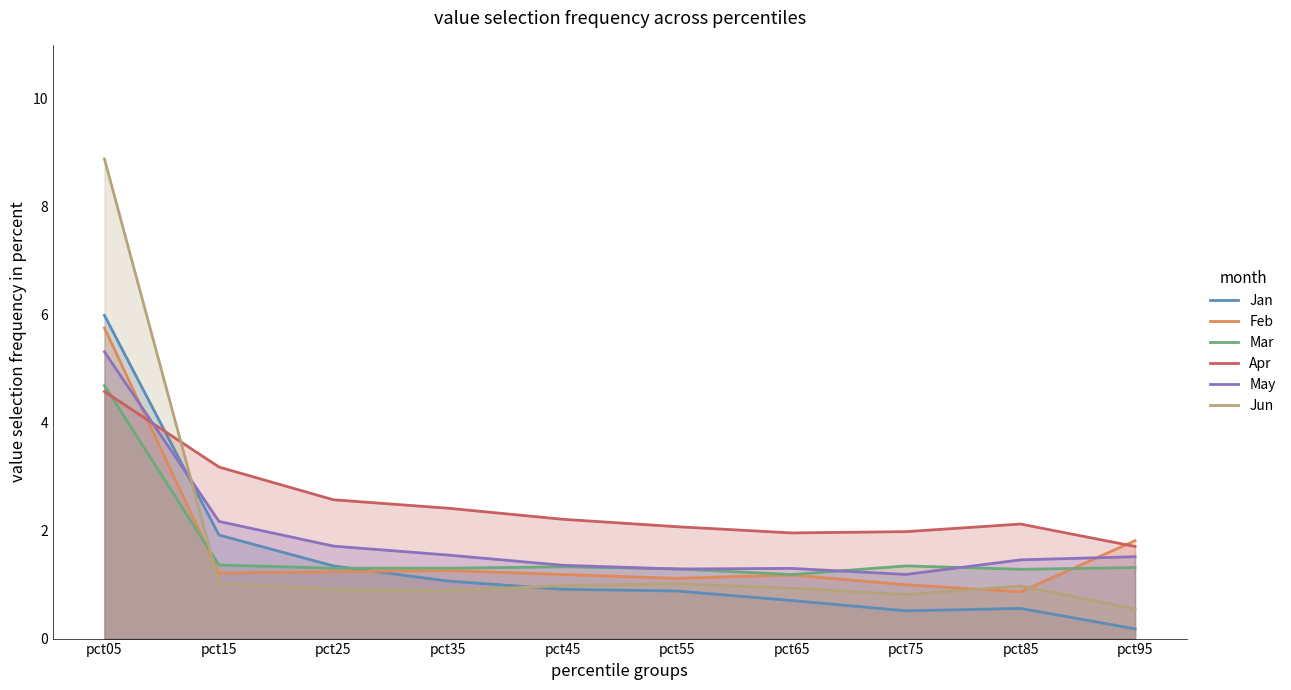

What is the sum of the May values at pct55 and pct85?

2.7